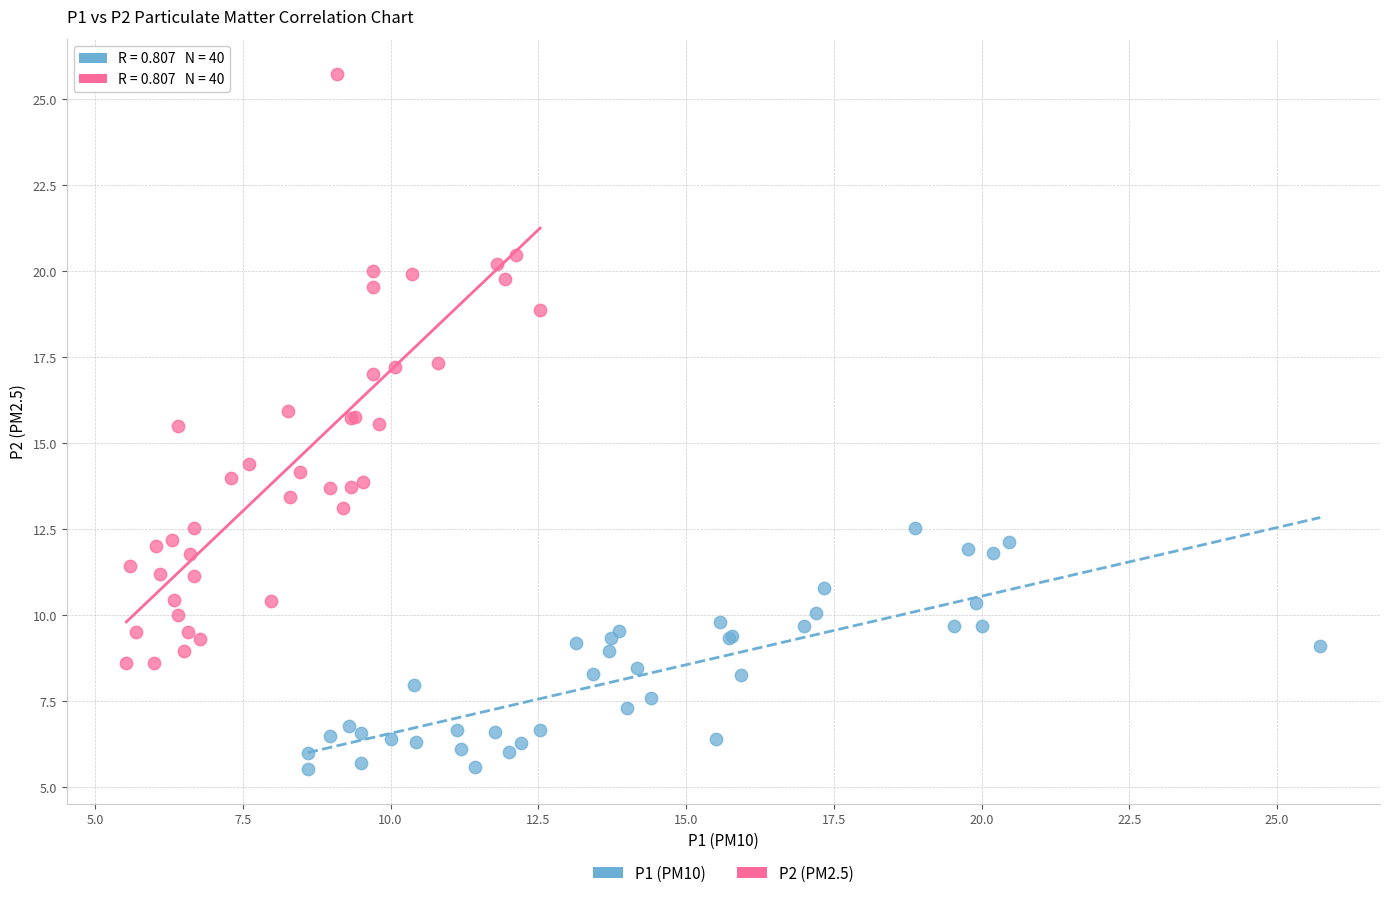

Which series reaches the minimum Y coordinate?

P1 (PM10)